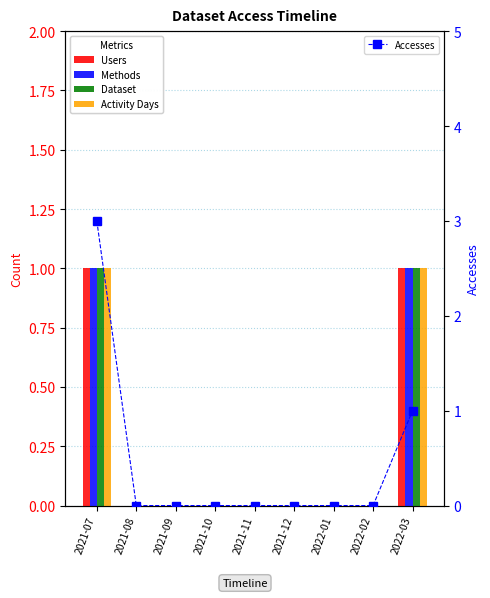

Where is Users nearest to the value 0?

2021-08